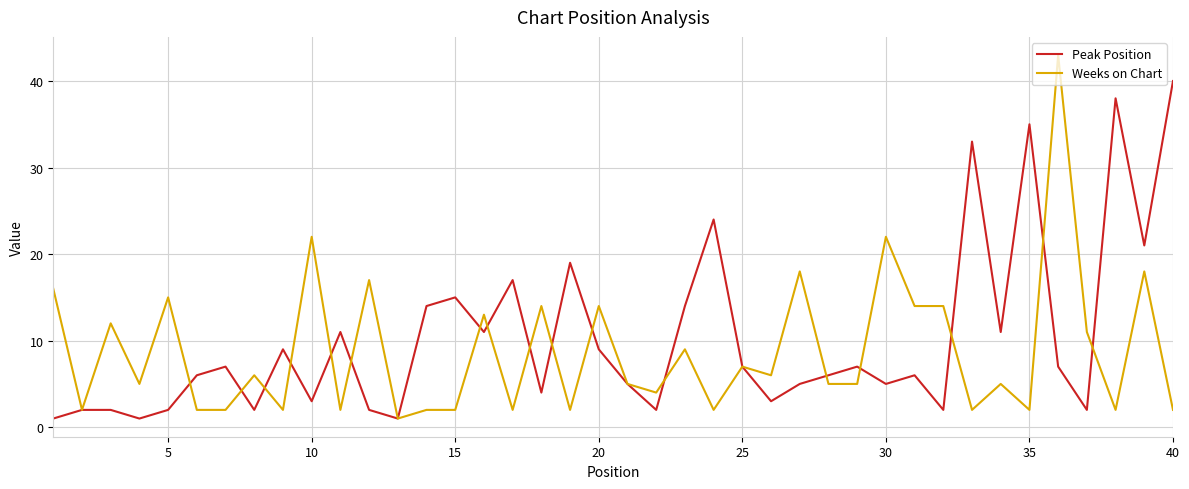

List the series in order of their peak value, lowest first.

Peak Position, Weeks on Chart